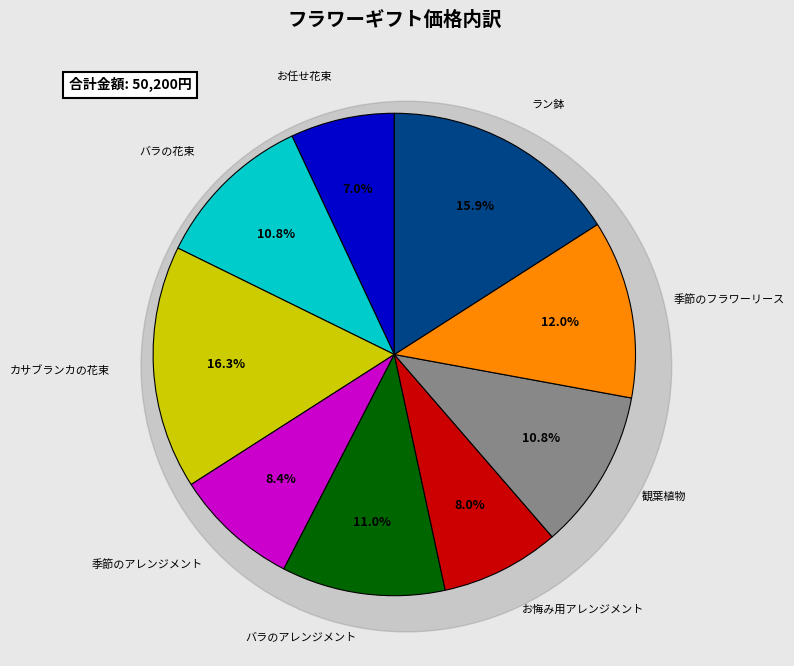

Count the number of slices in the pie.

9